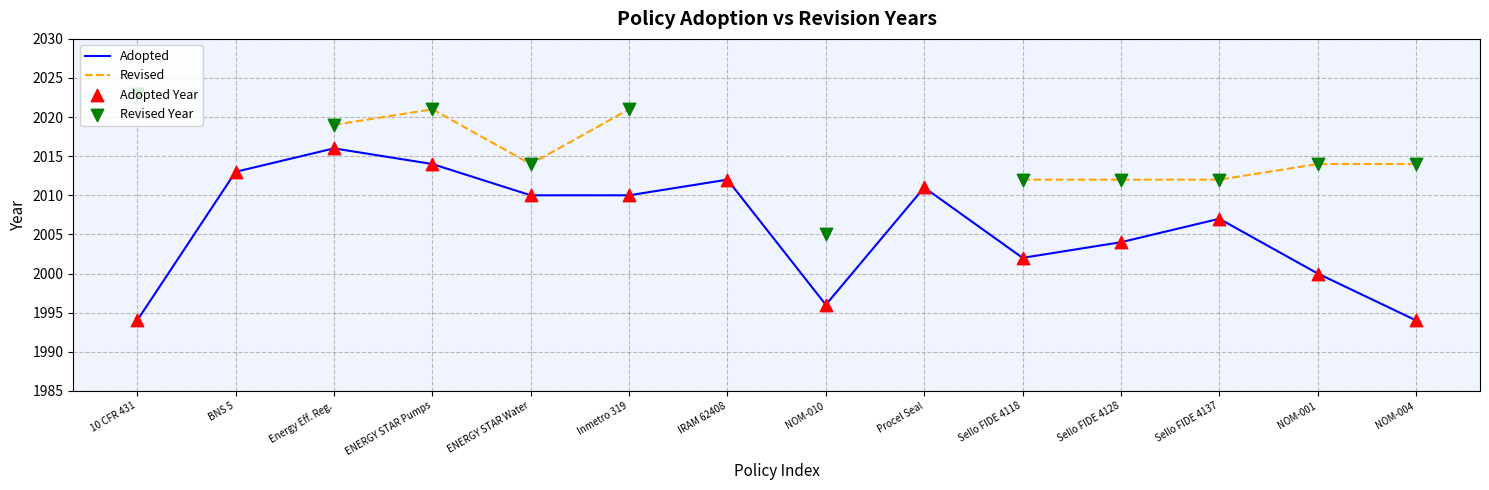

Read the Adopted value at ENERGY STAR Water.

2010